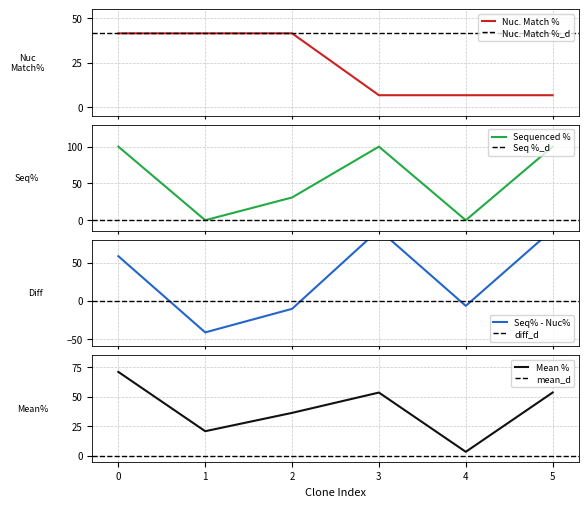

In Sequenced %, how many points are lower than both neighbors (excluding endpoints)?

2